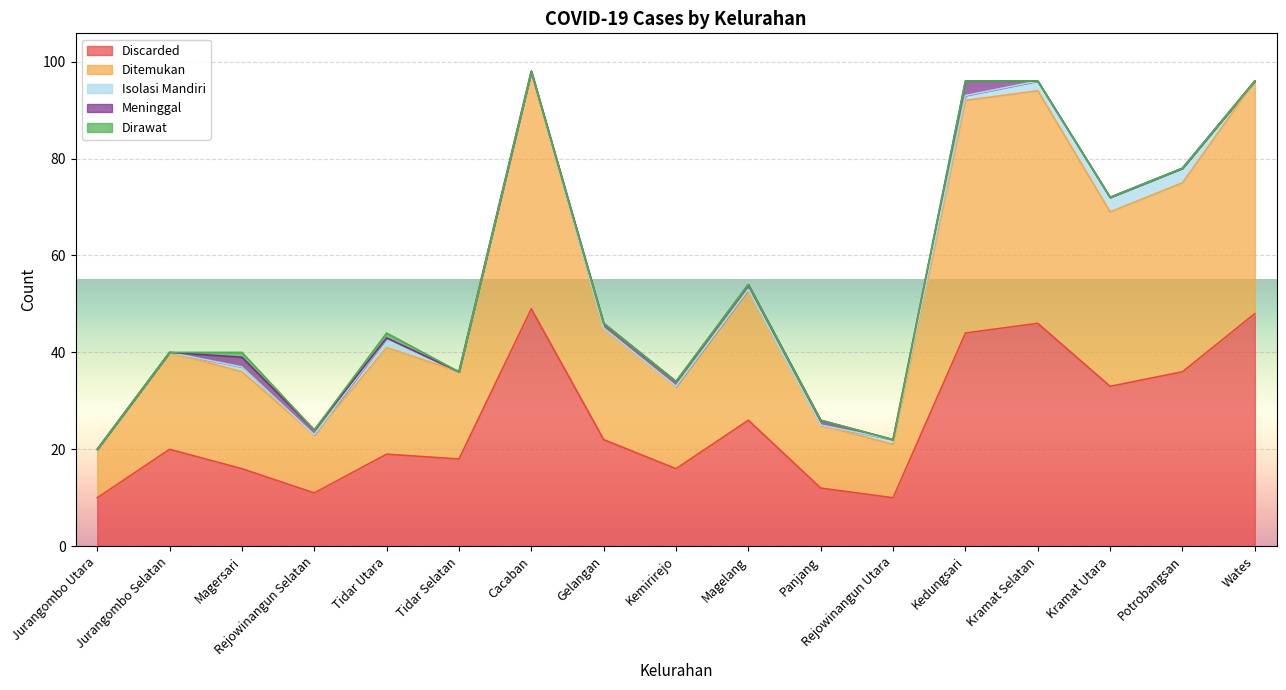

Between Gelangan and Kemirirejo, which series saw the biggest shift?

Discarded